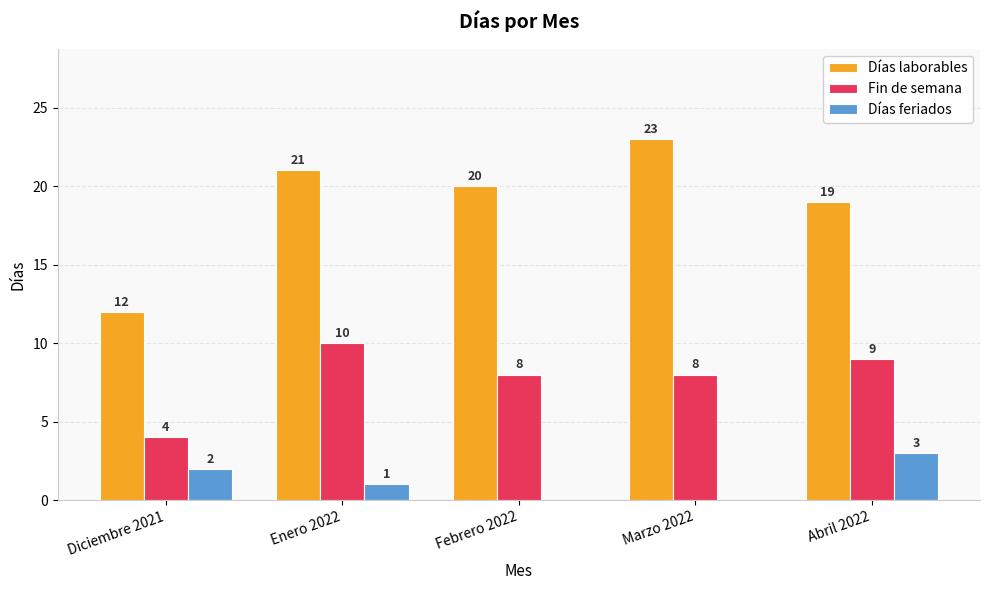

What is the sum of the Fin de semana values at Marzo 2022 and Enero 2022?

18